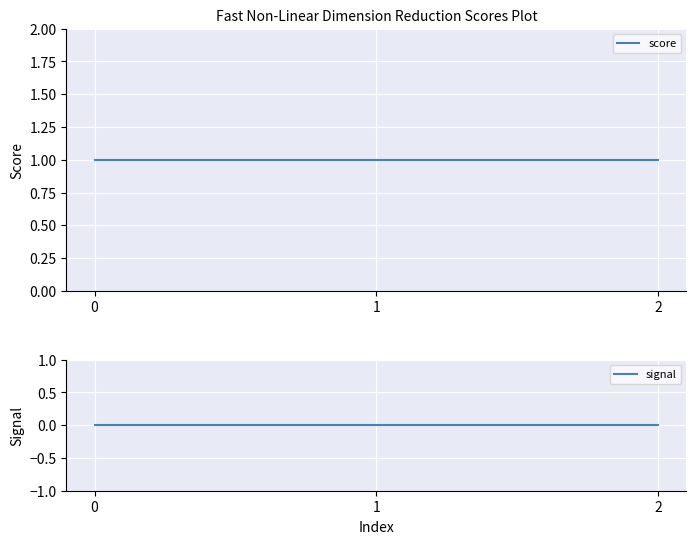

What are all the series names shown in the legend?

score, signal